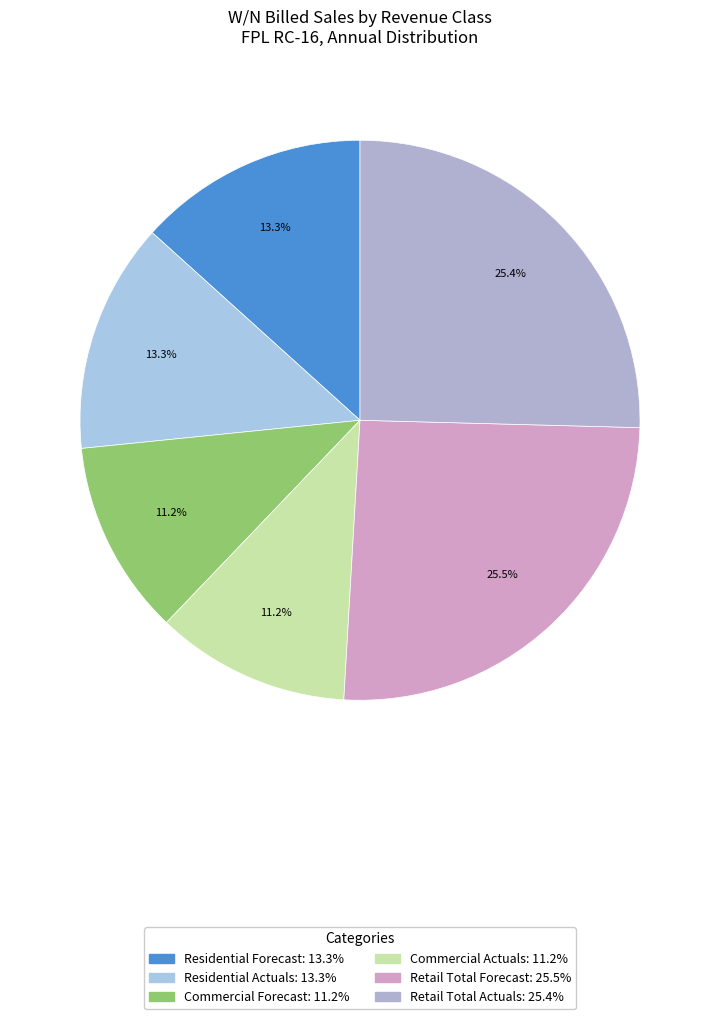

Which has a higher value, Residential Forecast or Commercial Actuals?

Residential Forecast